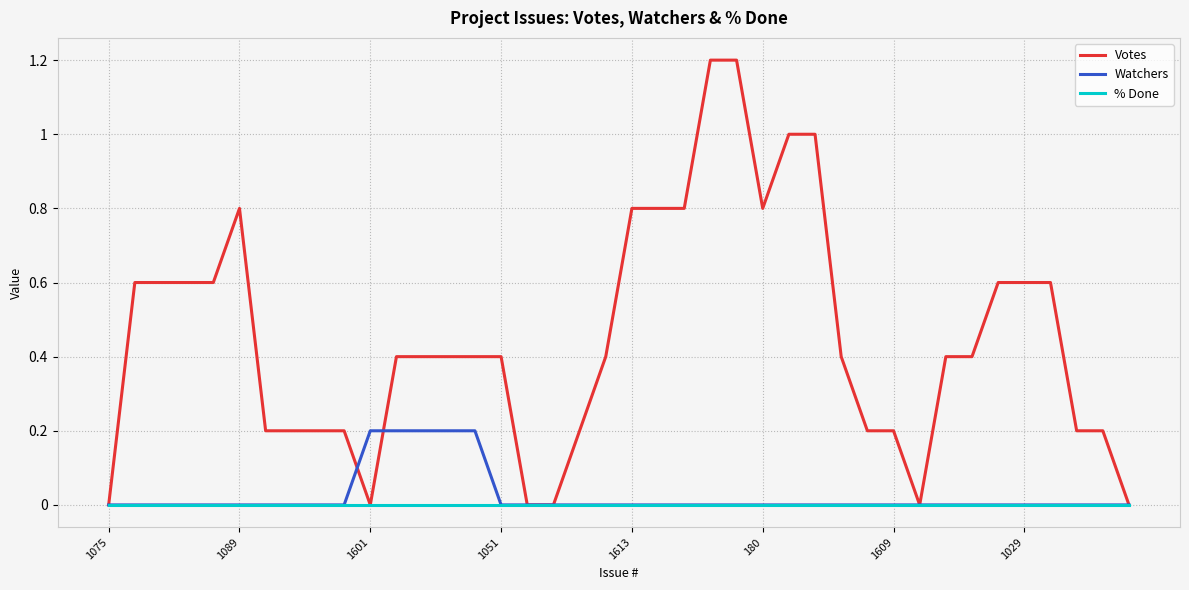

What is the greatest value displayed?

1.2